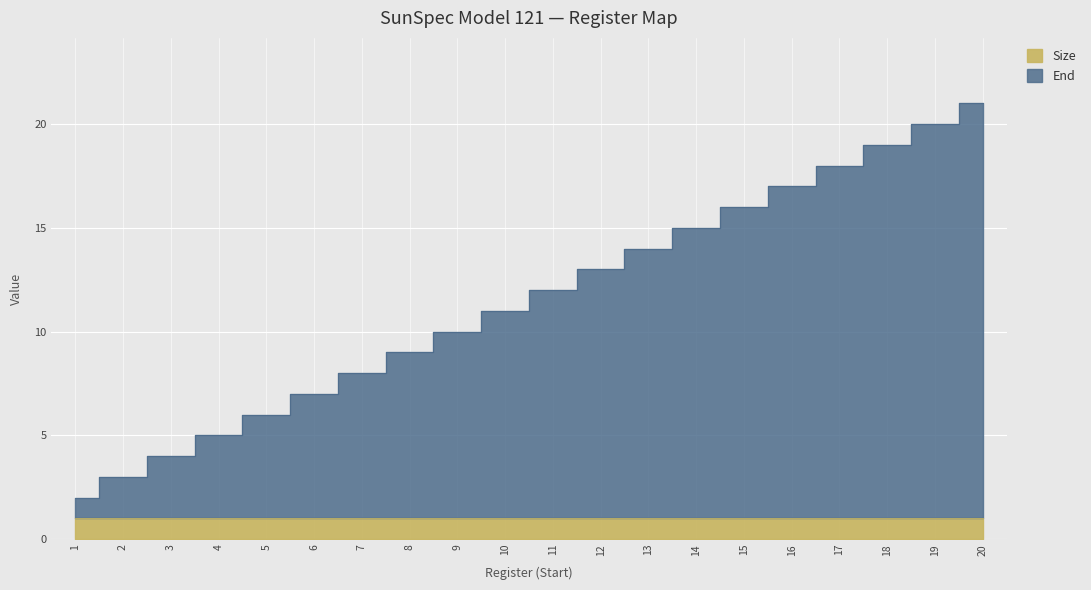

Which category has the lowest value across all series?

1